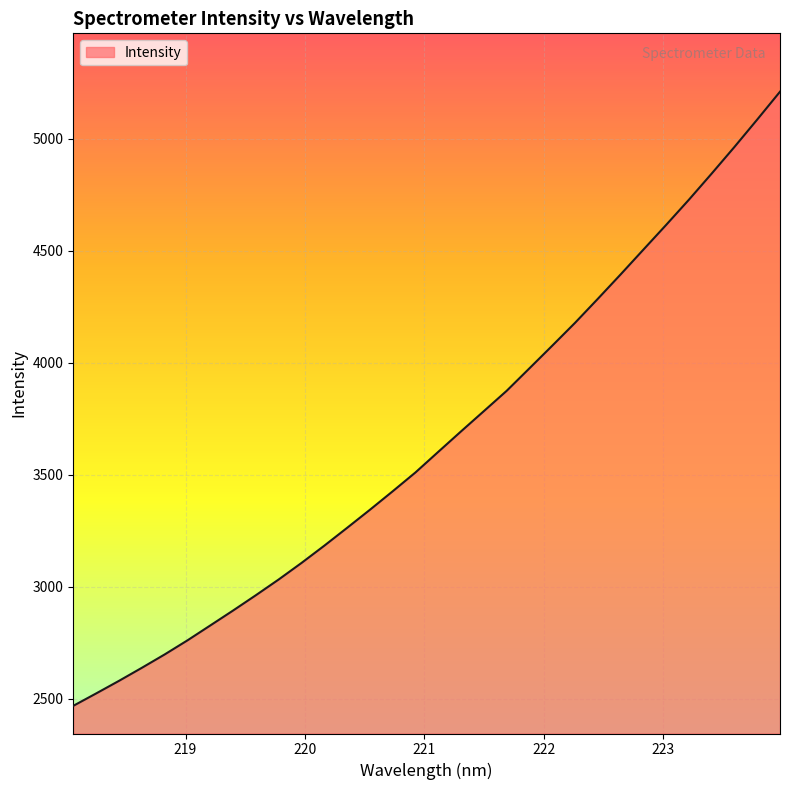

What is the smallest value displayed?

2469.2